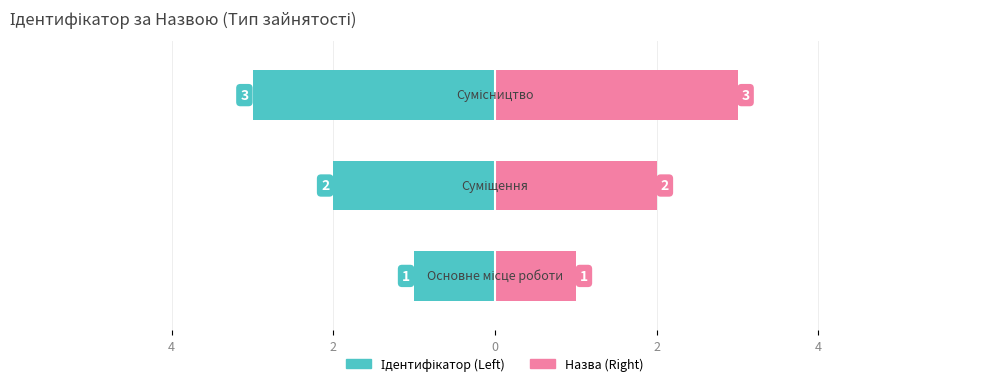

What position from the left is Сумісництво?

3